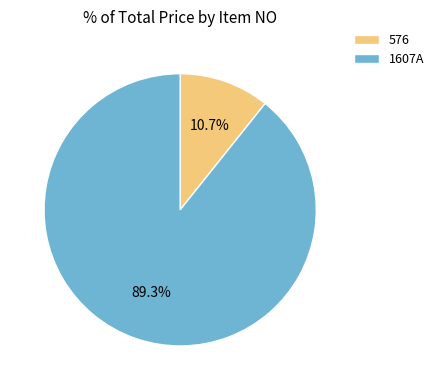

What is the smallest slice in the pie chart?

576